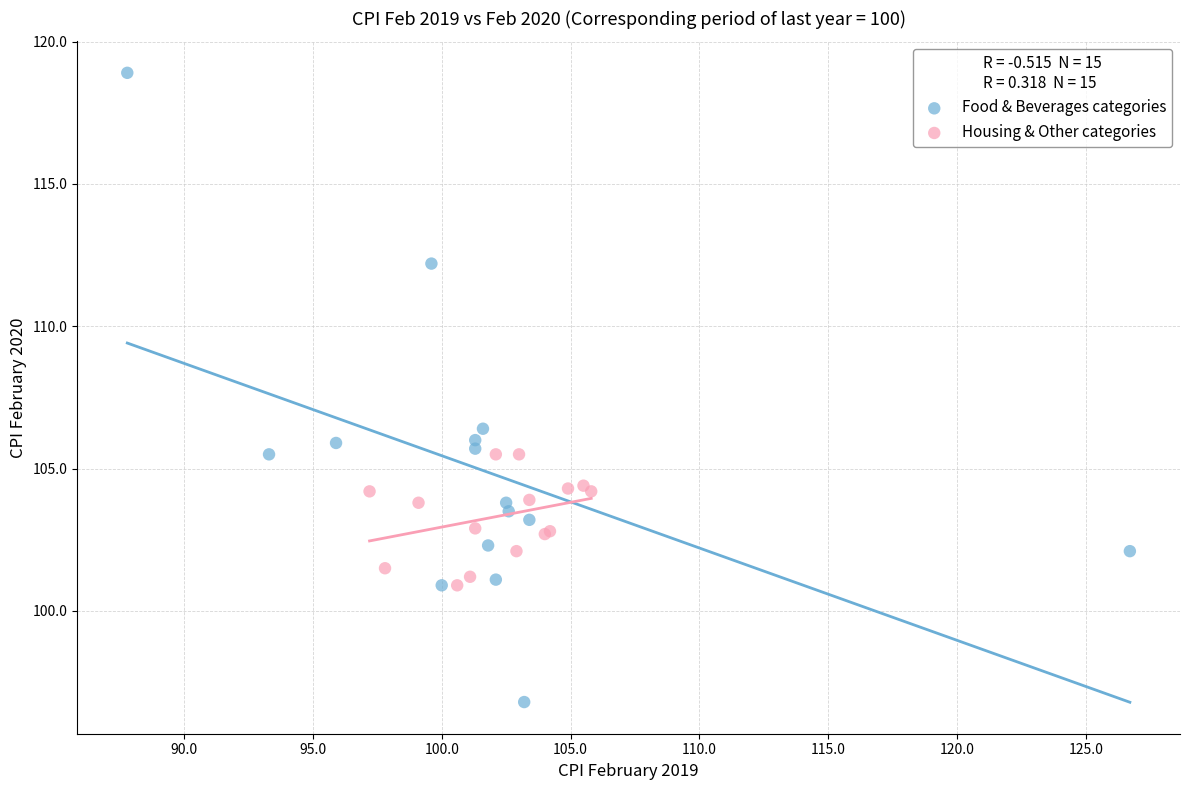

Which series has the widest spread of Y values?

Food & Beverages categories